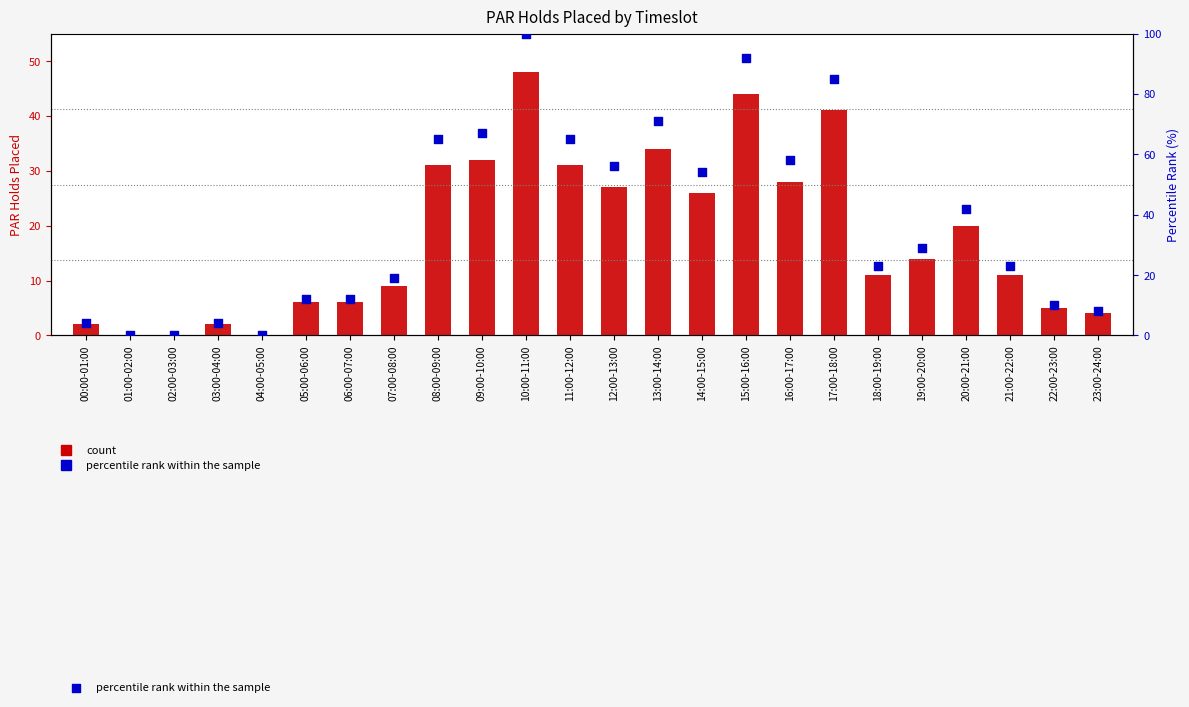

Which series has the largest total across all categories?

percentile rank within the sample